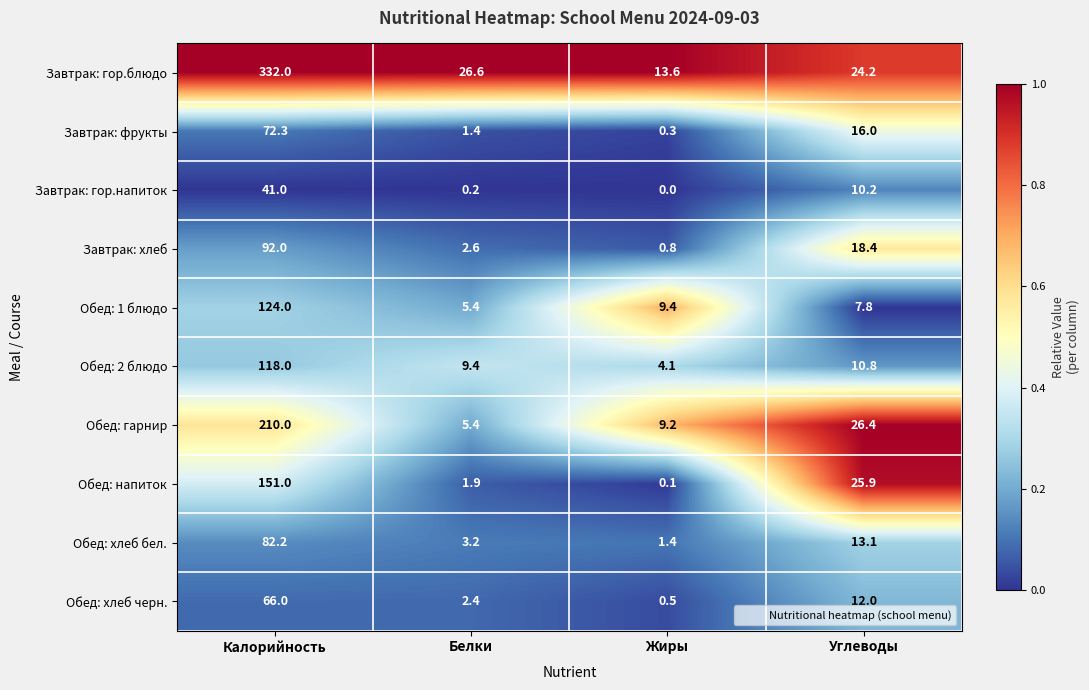

What is the total value across all series at Калорийность?

1288.5